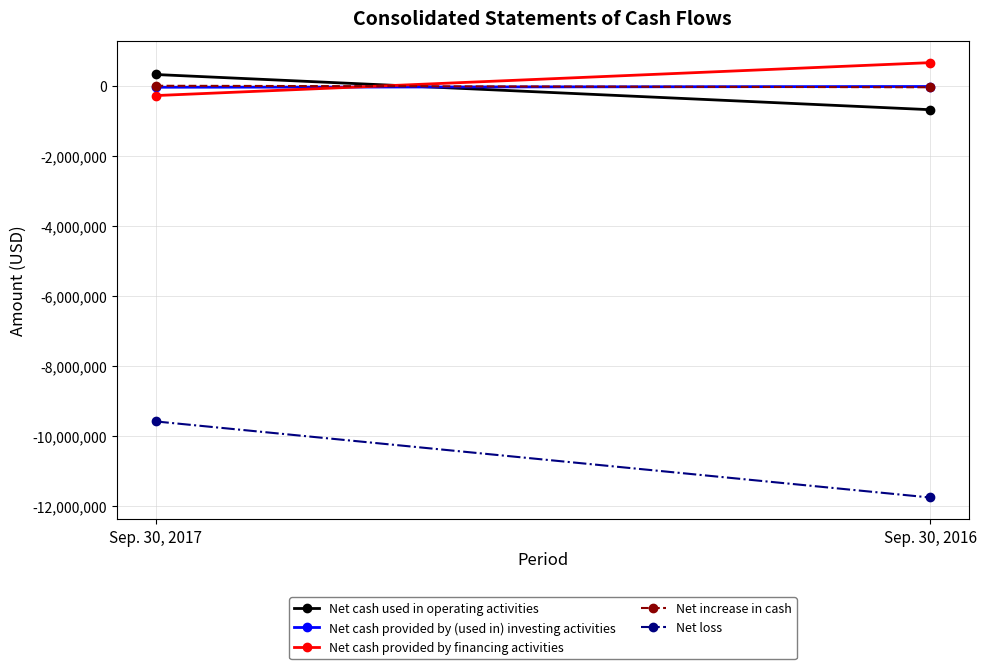

Which category has the highest value in the Net cash provided by (used in) investing activities series?

Sep. 30, 2016